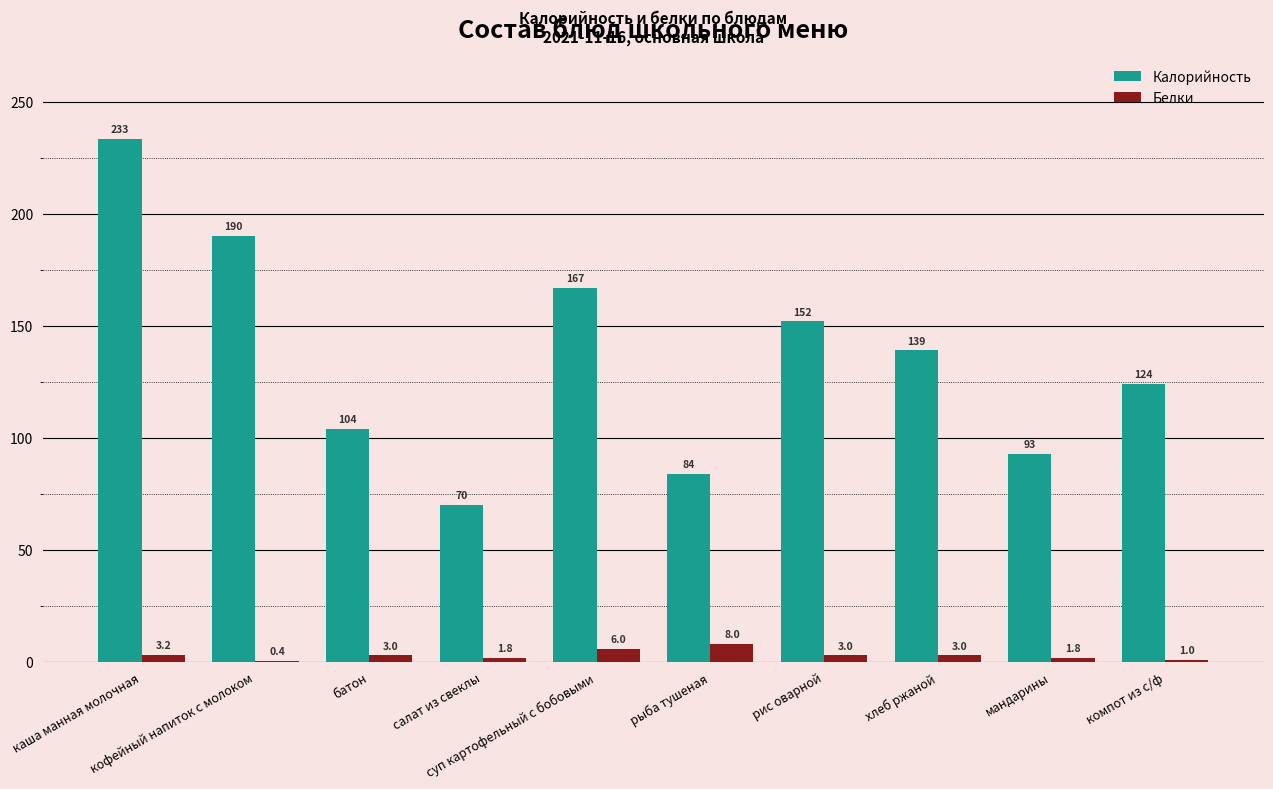

Reading left to right, list all the values displayed in this chart.

Калорийность: 233.3	190.0	104.0	70.1	167.0	84.0	152.0	139.0	92.8	124.0
Белки: 3.2	0.4	3.0	1.8	6.0	8.0	3.0	3.0	1.8	1.0